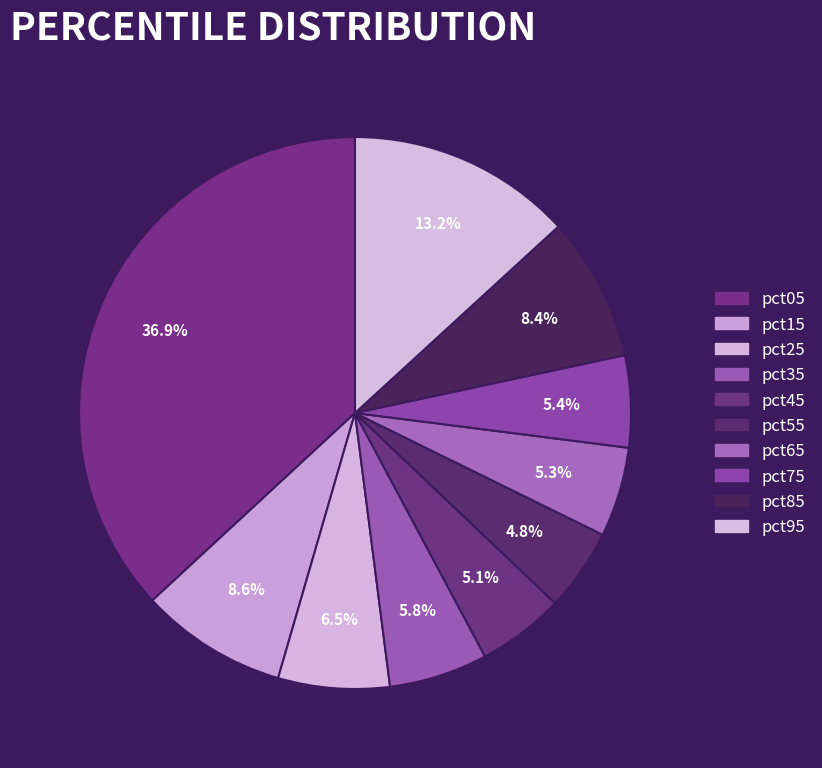

Count the number of slices in the pie.

10